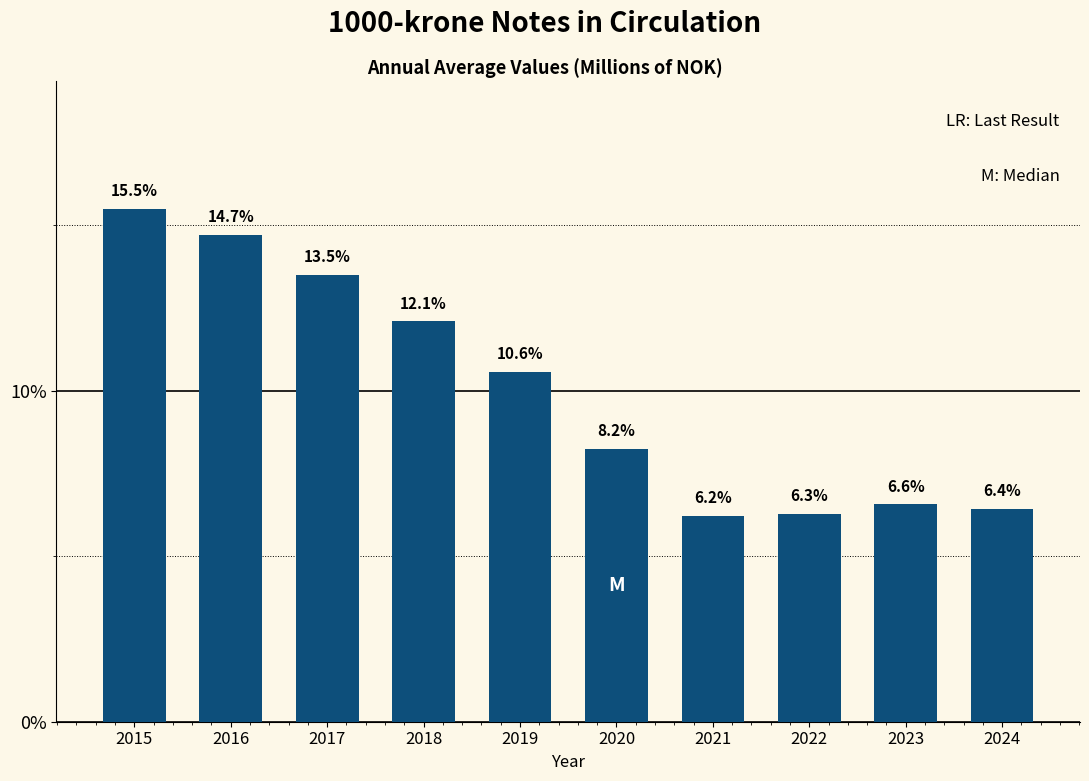

Reading left to right, list all the values displayed in this chart.

2015=15.5	2016=14.7	2017=13.5	2018=12.1	2019=10.6	2020=8.2	2021=6.2	2022=6.3	2023=6.6	2024=6.4